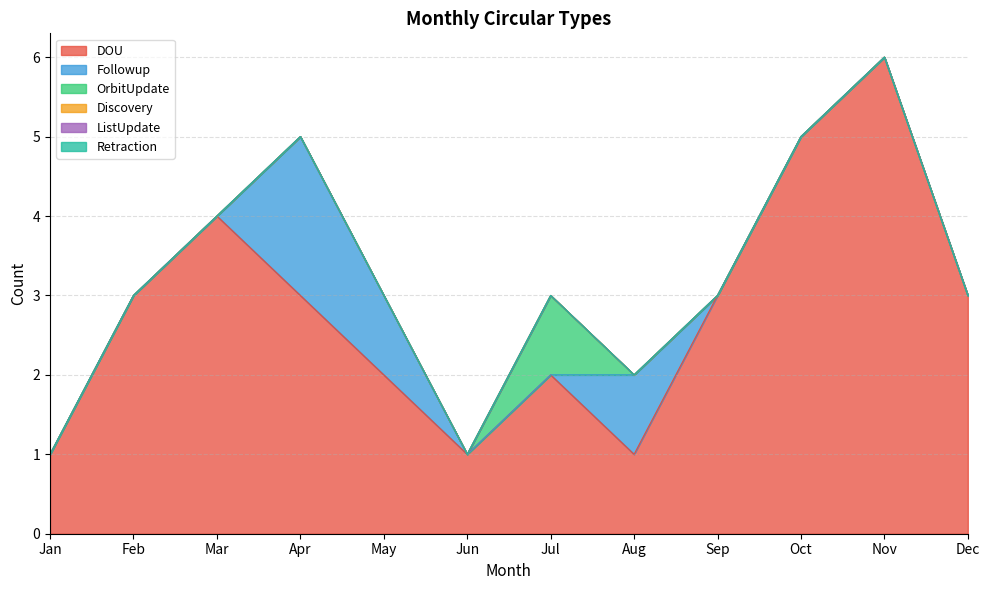

At which label does Followup reach its peak?

Apr